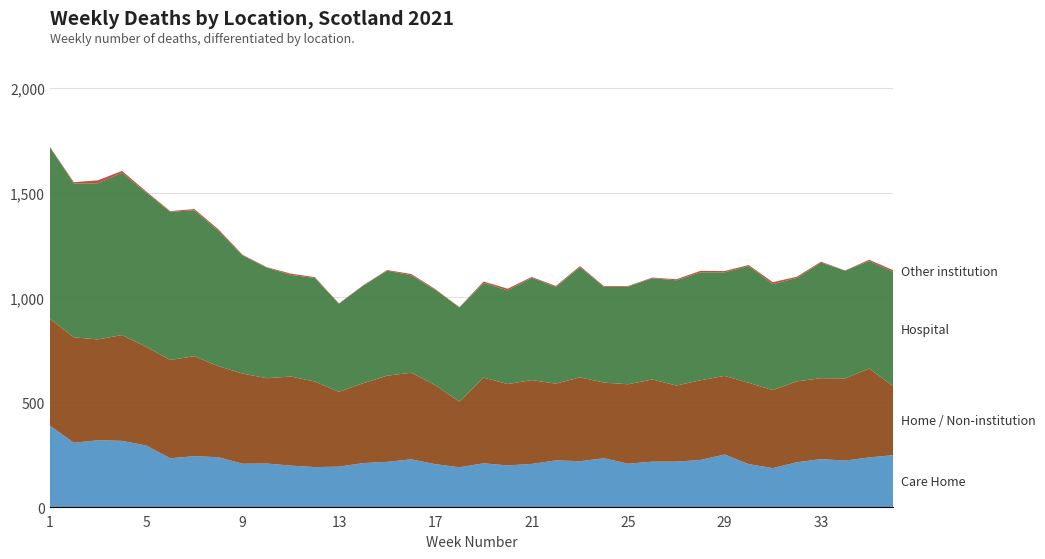

Reading right to left, what are all the values shown in this chart?

Care Home: 36=248	35=237	34=222	33=229	32=214	31=186	30=205	29=251	28=225	27=217	26=217	25=207	24=233	23=219	22=223	21=206	20=199	19=209	18=190	17=205	16=228	15=216	14=210	13=193	12=191	11=198	10=208	9=207	8=238	7=243	6=233	5=294	4=316	3=319	2=307	1=389
Home / Non-institution: 36=328	35=424	34=392	33=386	32=386	31=372	30=388	29=375	28=380	27=363	26=392	25=379	24=361	23=400	22=366	21=400	20=388	19=409	18=313	17=377	16=413	15=411	14=381	13=357	12=408	11=425	10=407	9=430	8=434	7=477	6=469	5=471	4=505	3=481	2=503	1=510
Hospital: 36=546	35=513	34=514	33=552	32=493	31=506	30=557	29=494	28=515	27=502	26=483	25=466	24=456	23=526	22=461	21=488	20=447	19=451	18=450	17=454	16=465	15=501	14=465	13=420	12=494	11=485	10=528	9=564	8=646	7=696	6=707	5=735	4=774	3=745	2=734	1=819
Other institution: 36=8	35=6	34=1	33=4	32=6	31=9	30=5	29=6	28=7	27=5	26=3	25=3	24=4	23=5	22=5	21=4	20=8	19=7	18=1	17=4	16=6	15=3	14=2	13=2	12=4	11=6	10=2	9=3	8=7	7=6	6=3	5=6	4=9	3=14	2=6	1=2